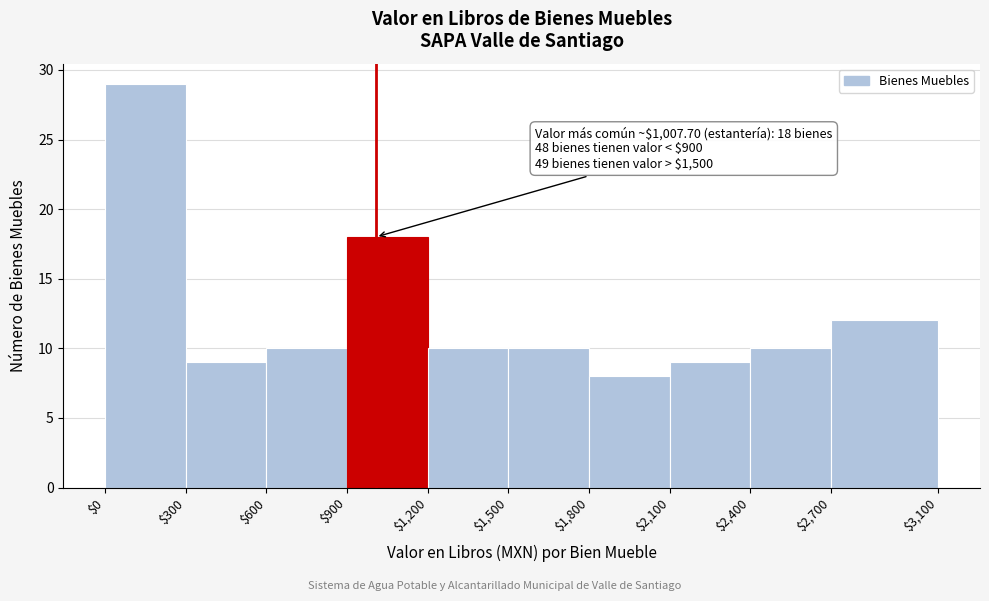

Which range on the x-axis has the tallest bar?

$0 to $300